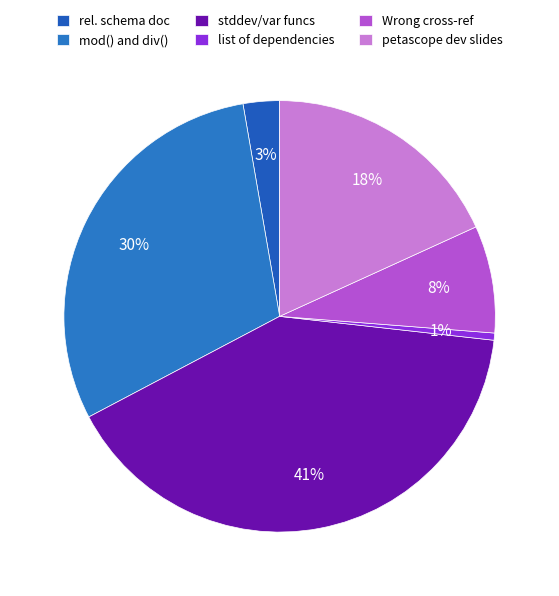

Is there a majority slice in this chart?

No